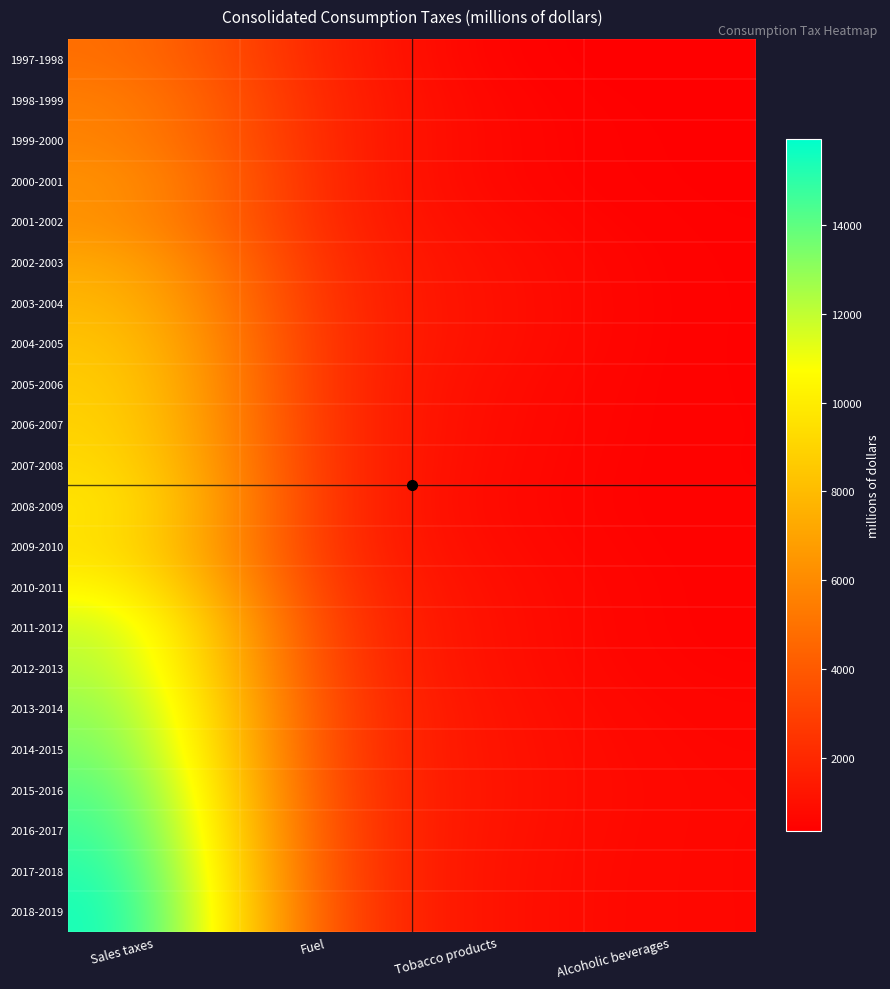

What is the total value across all series at Tobacco products?

18121